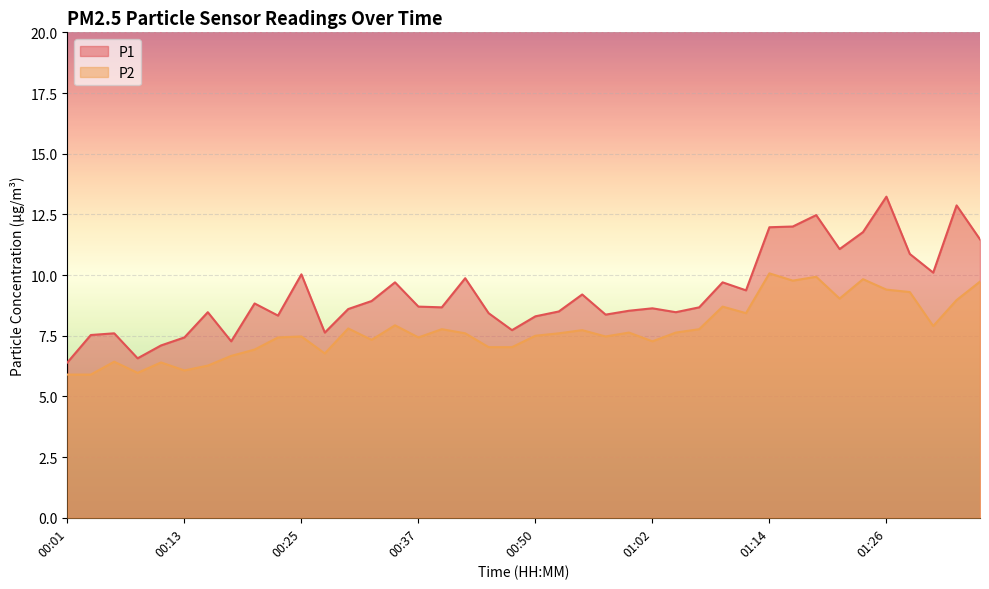

Reading right to left, transcribe all the data shown in this chart.

P1: 11.5	12.9	10.1	10.9	13.2	11.8	11.1	12.5	12.0	12.0	9.4	9.7	8.7	8.5	8.6	8.5	8.4	9.2	8.5	8.3	7.7	8.4	9.9	8.7	8.7	9.7	8.9	8.6	7.6	10.0	8.3	8.8	7.3	8.5	7.4	7.1	6.6	7.6	7.5	6.4
P2: 9.7	9.0	7.9	9.3	9.4	9.8	9.0	9.9	9.8	10.1	8.4	8.7	7.8	7.6	7.3	7.6	7.5	7.7	7.6	7.5	7.0	7.0	7.6	7.8	7.4	7.9	7.3	7.8	6.8	7.5	7.4	6.9	6.7	6.3	6.1	6.4	6.0	6.4	5.9	5.9